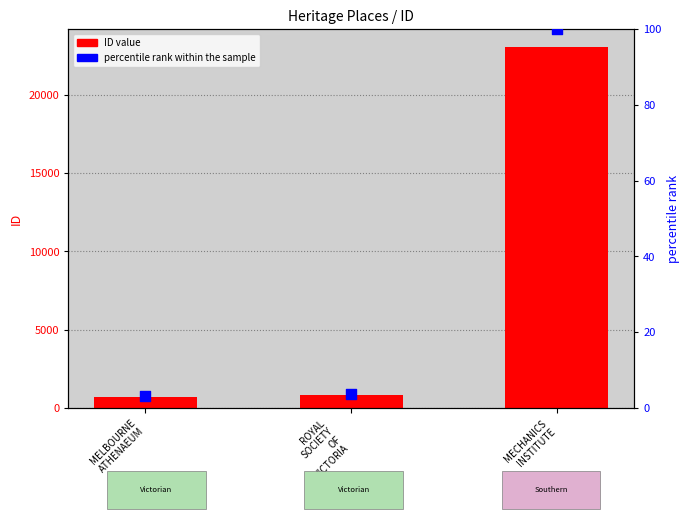

At how many categories does at least one series exceed 10018?

1